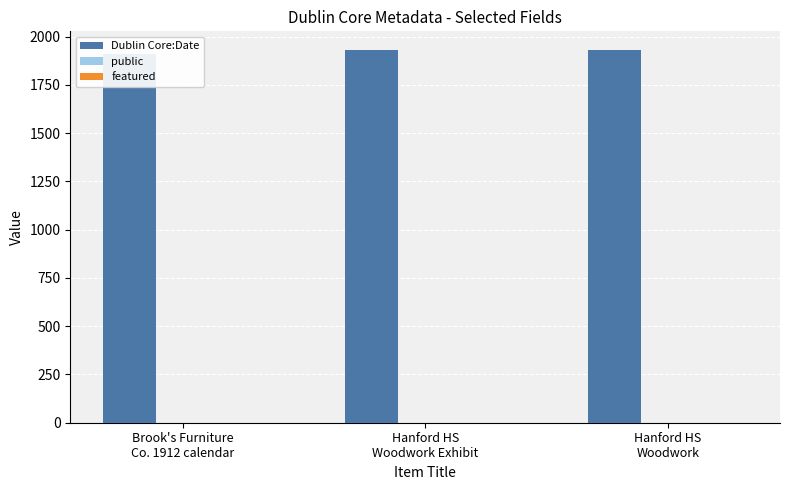

Is it true that Dublin Core:Date equals 1931 at Hanford HS
Woodwork?

True